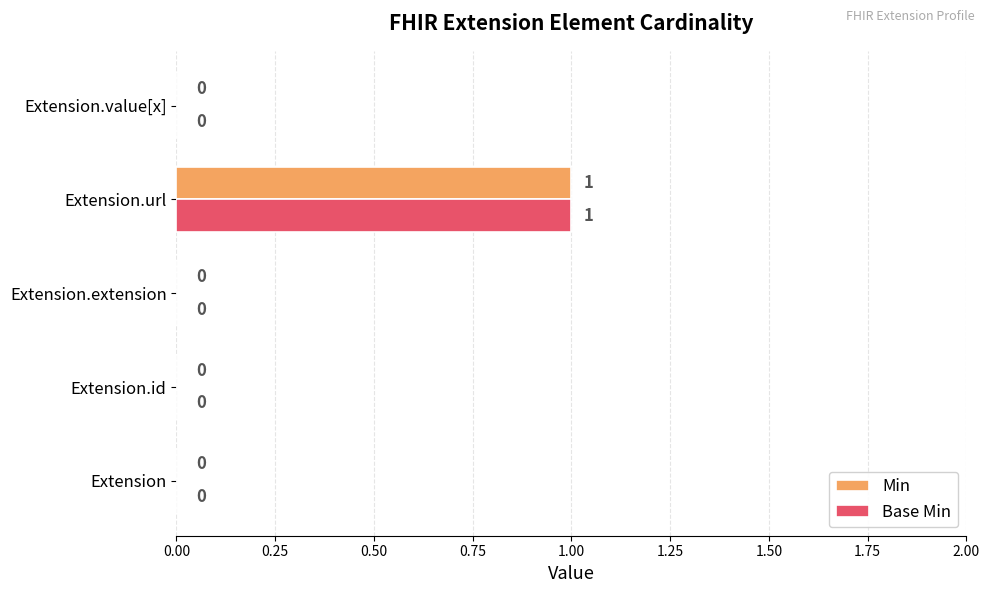

Is it true that Min equals 0 at Extension.extension?

True